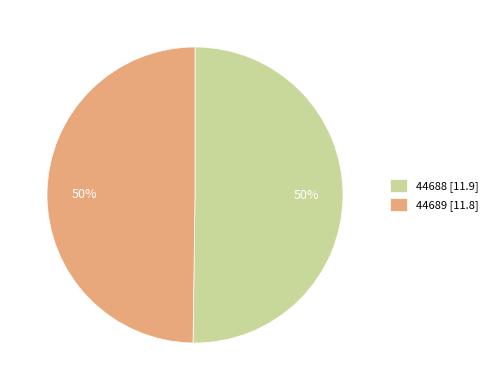

What percentage is the 44689 [11.8] slice, to the nearest percent?

50%